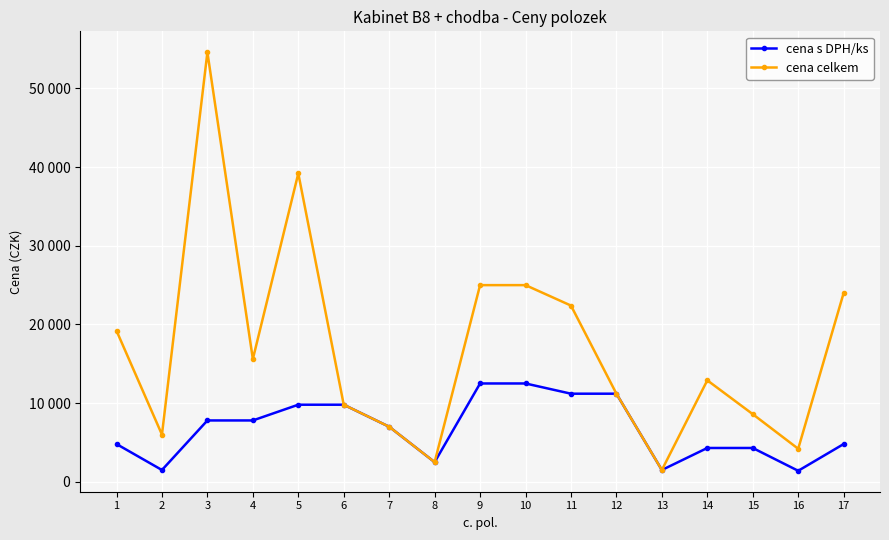

Is this an area chart (filled region under the line)?

No